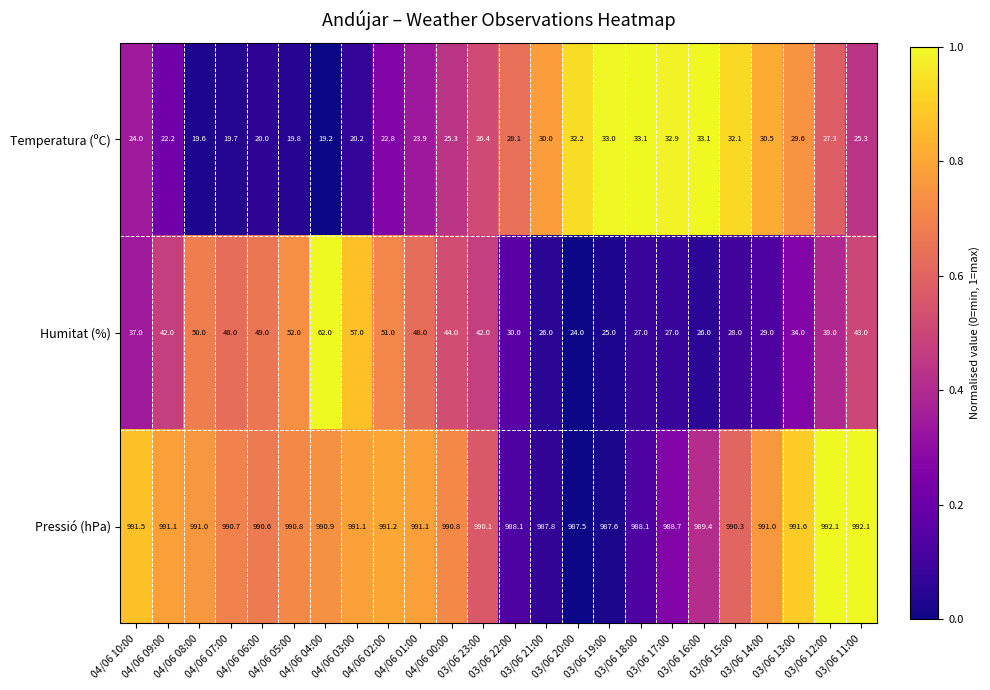

What is the maximum value for Temperatura (ºC)?

33.1